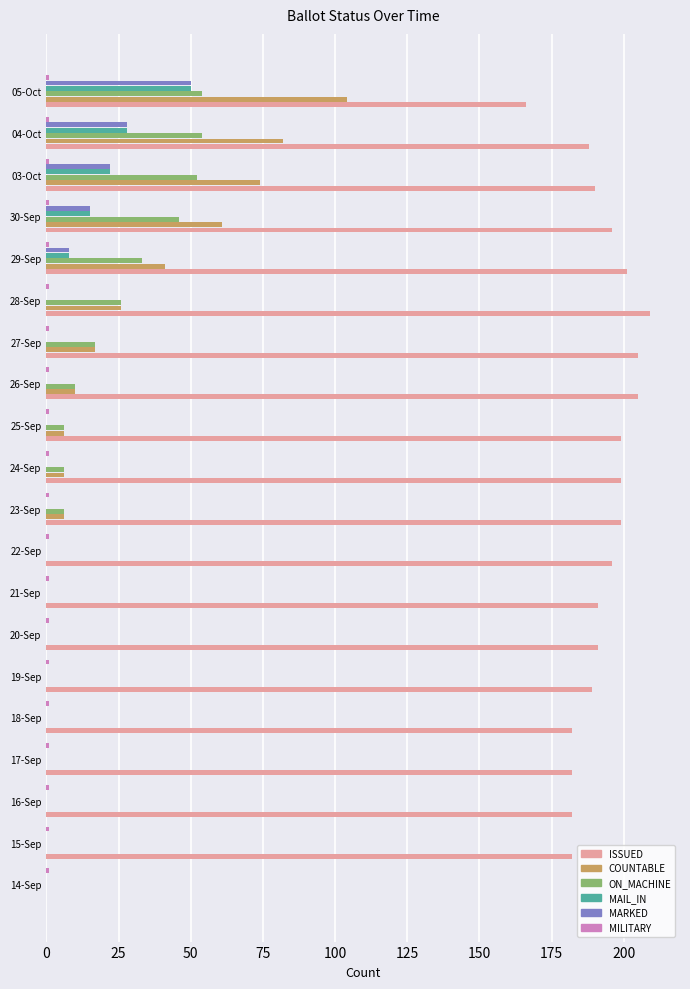

What is the maximum value for ISSUED?

209